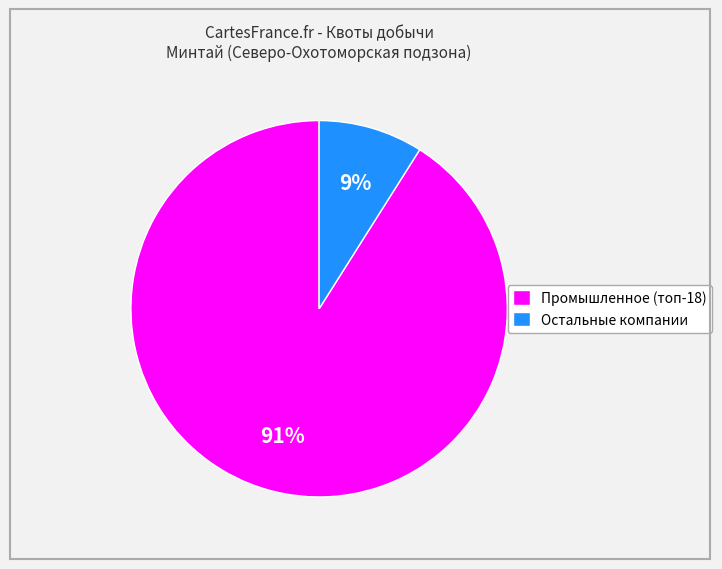

Between Промышленное (топ-18) and Остальные компании, which is larger?

Промышленное (топ-18)